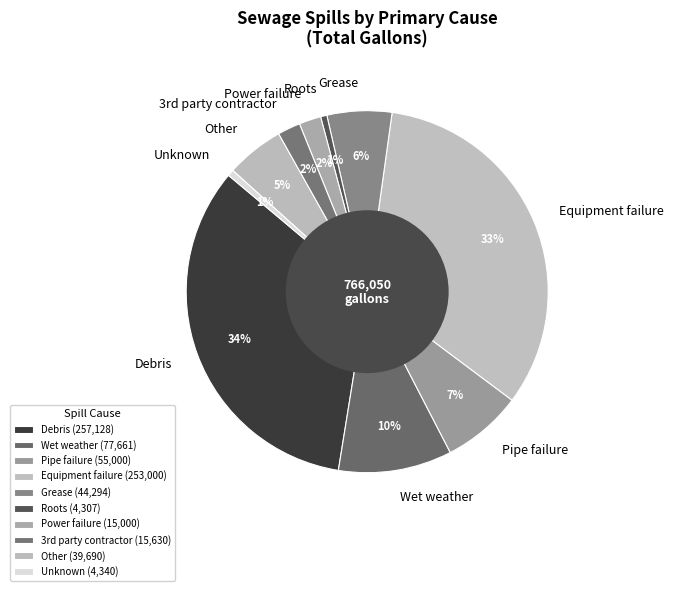

Count the number of slices in the pie.

10